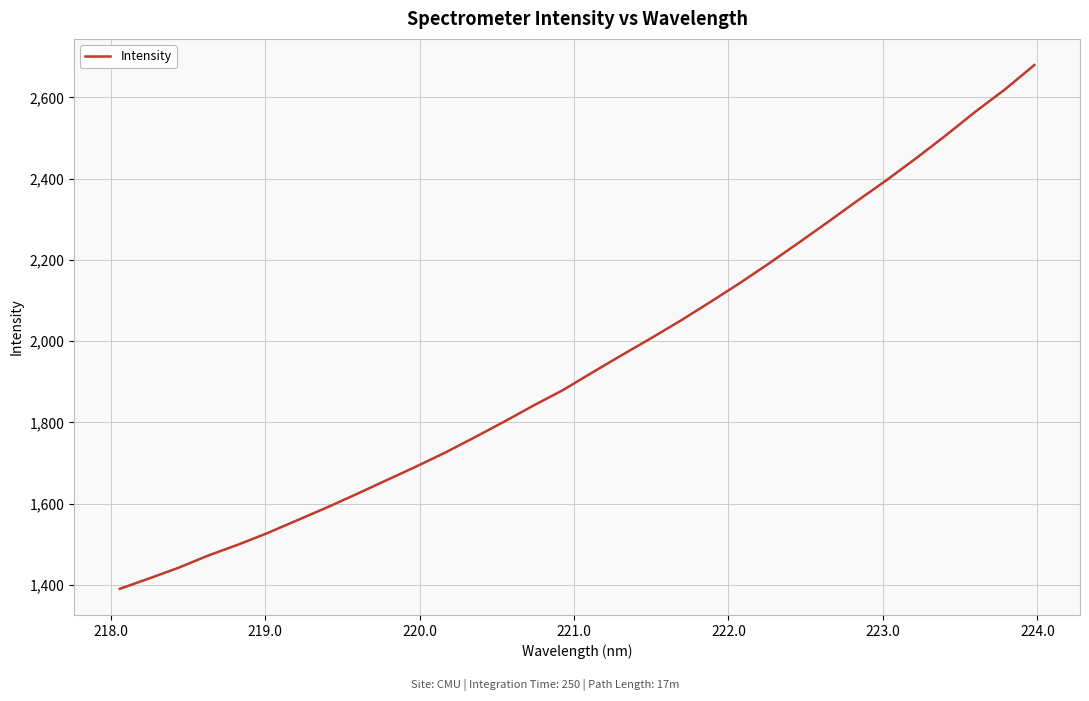

What is the greatest value displayed?

2679.7